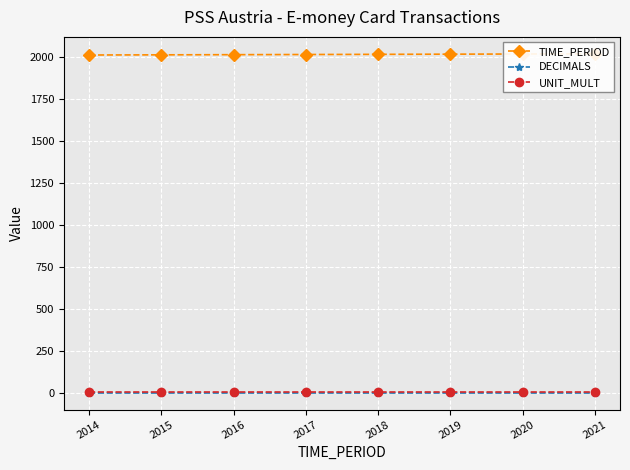

What is the spread (max minus min) of values at 2020?

2017